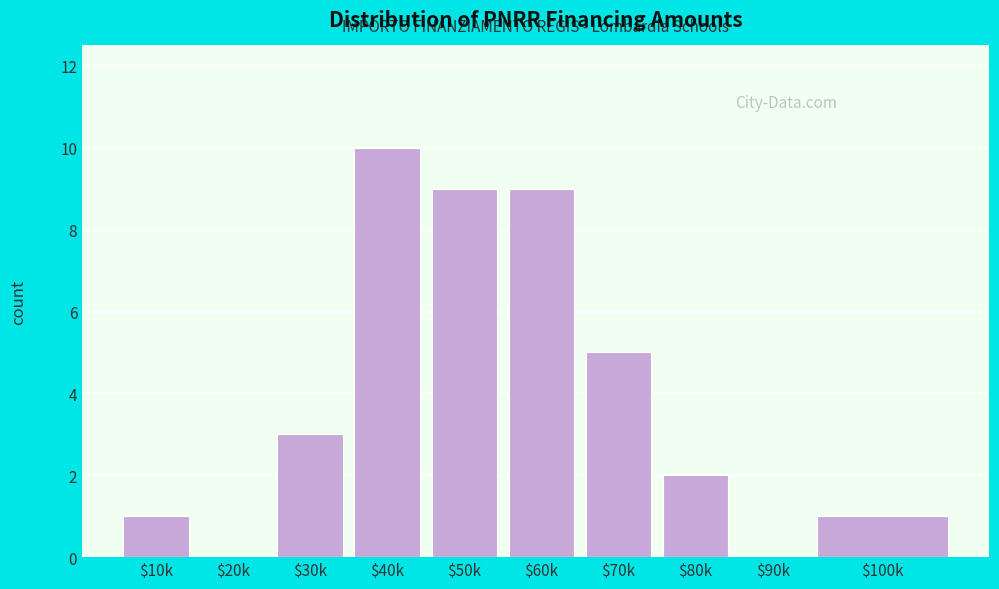

Which category has the highest value across all series?

$40k